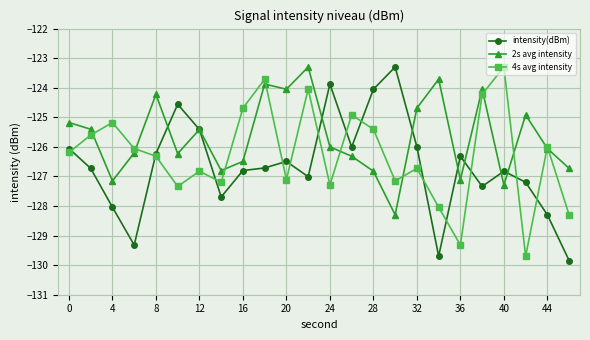

What is the maximum value shown in the chart?

-123.3